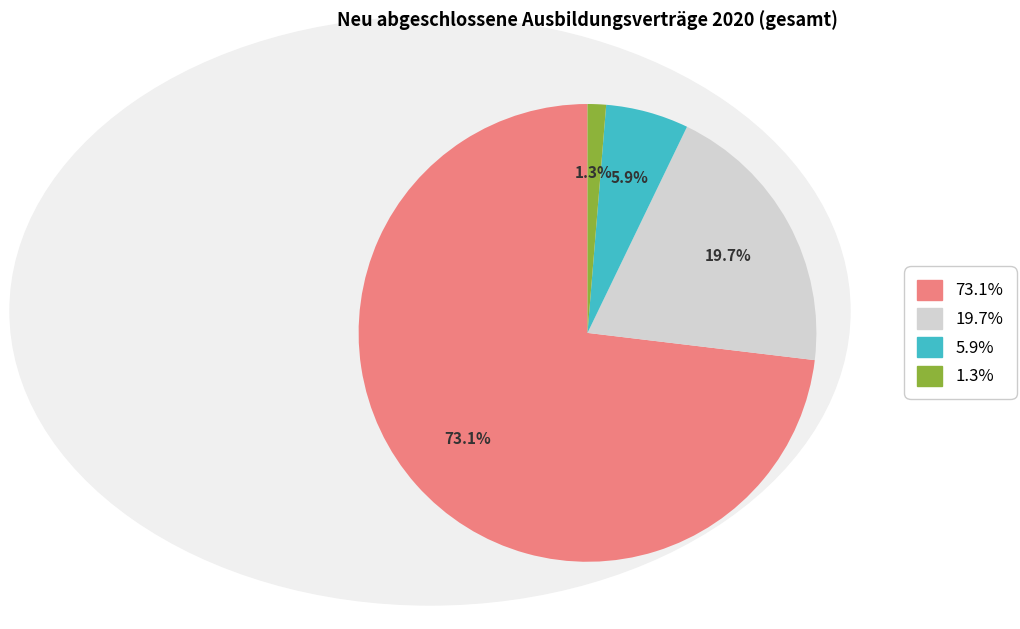

Is there a majority slice in this chart?

Yes